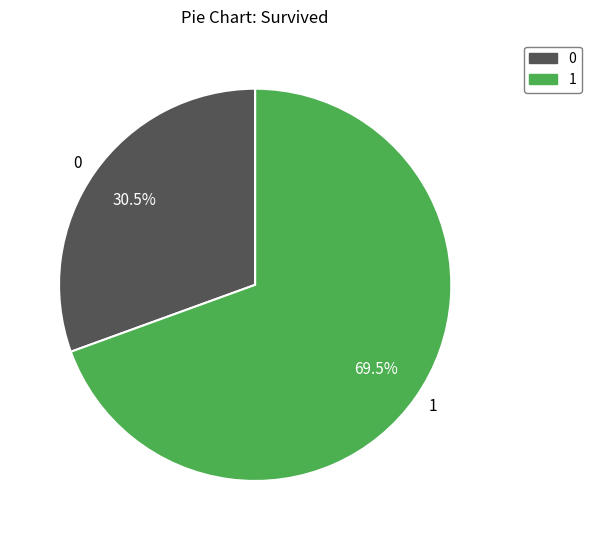

Approximately how many times larger is the value at 0 compared to 1?

0.4